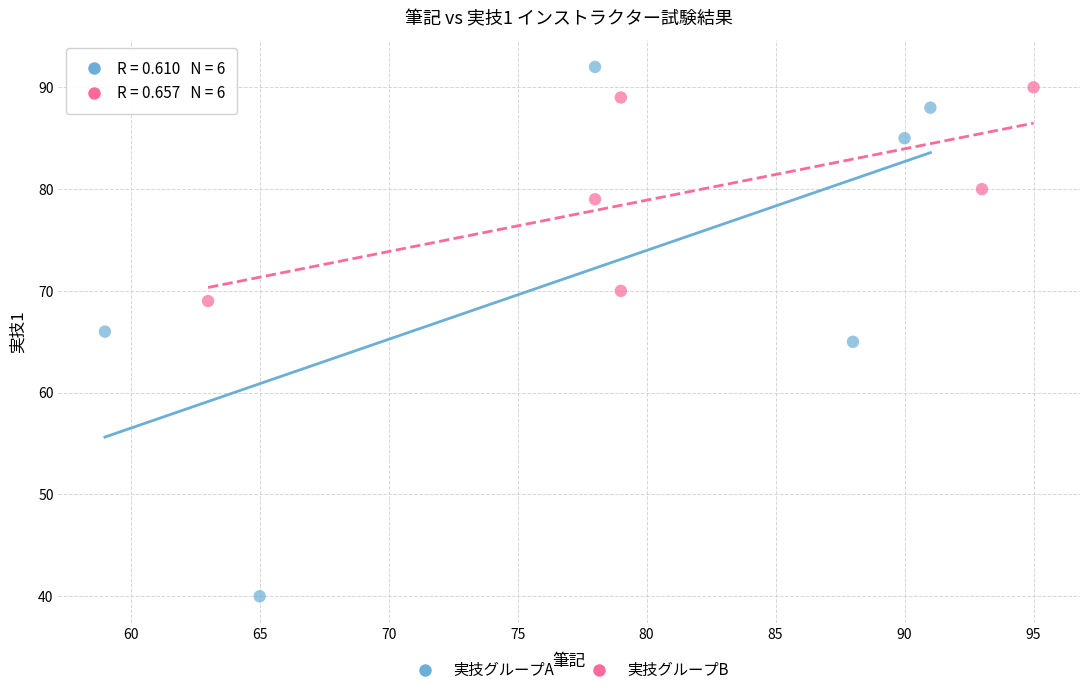

Which series reaches the maximum Y coordinate?

実技グループA